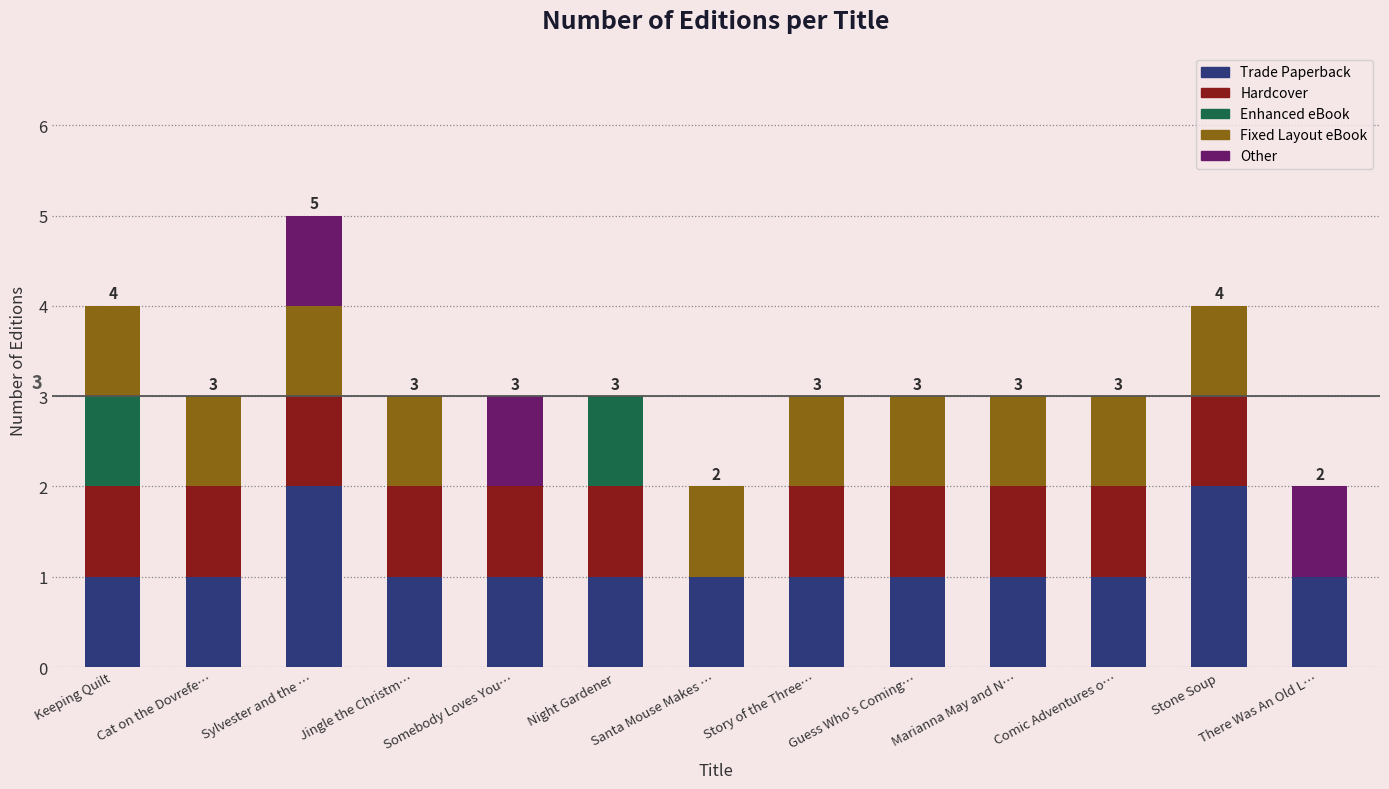

At which category is the sum across all series the highest?

Sylvester and the …